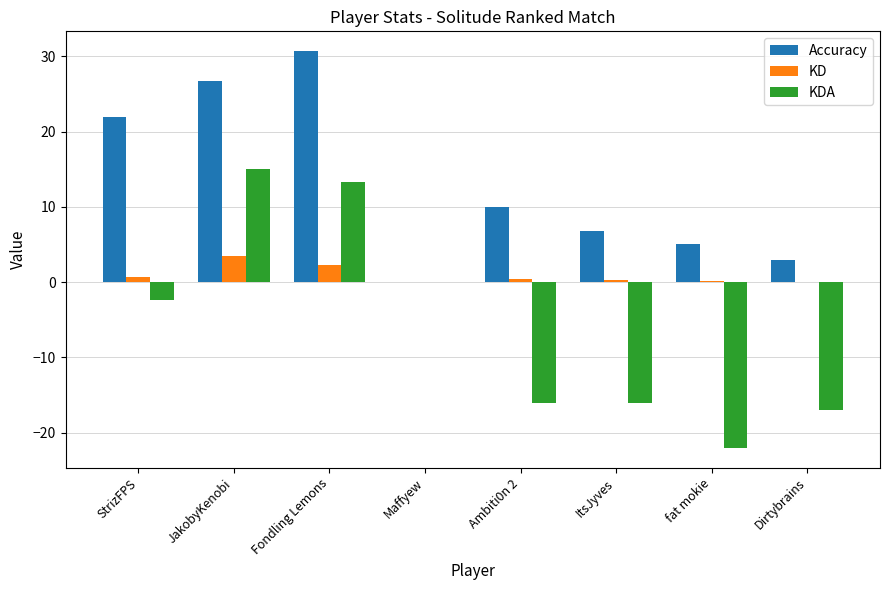

True or false: KD has a value of 0.2 at fat mokie.

True